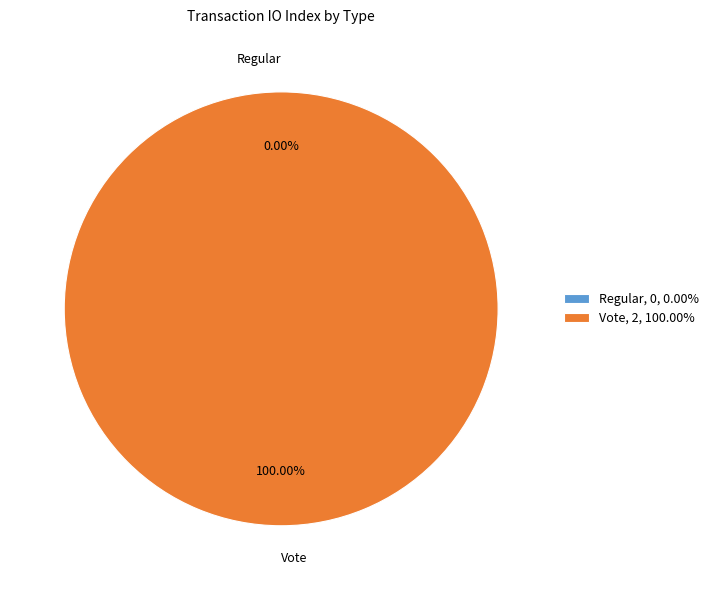

To the nearest percent, what is the difference between the Regular and Vote slice percentages?

100%